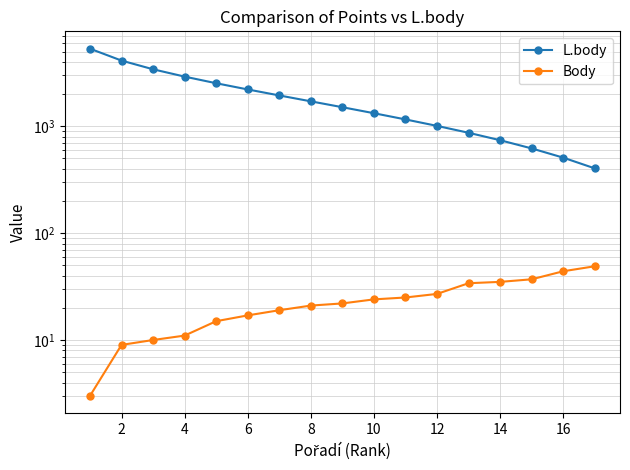

Rank the series by their average value, from lowest to highest.

Body, L.body